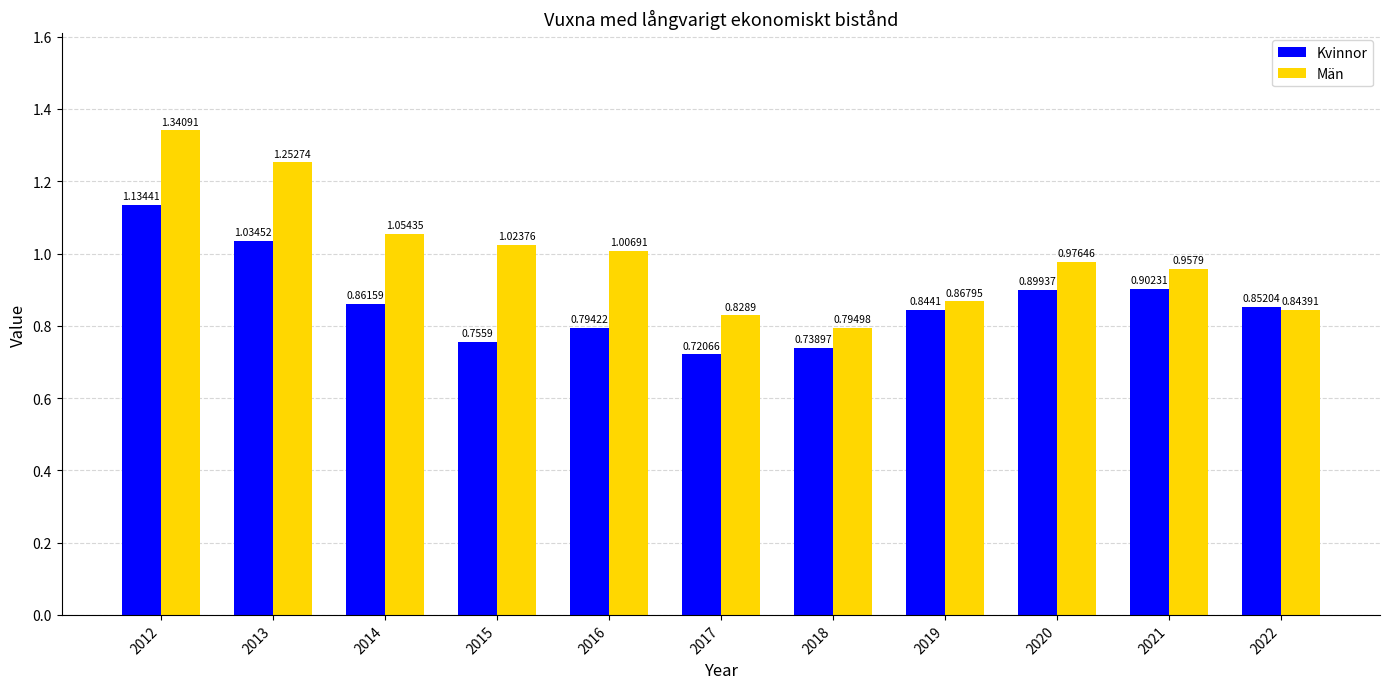

What is the spread (max minus min) of values at 2013?

0.2